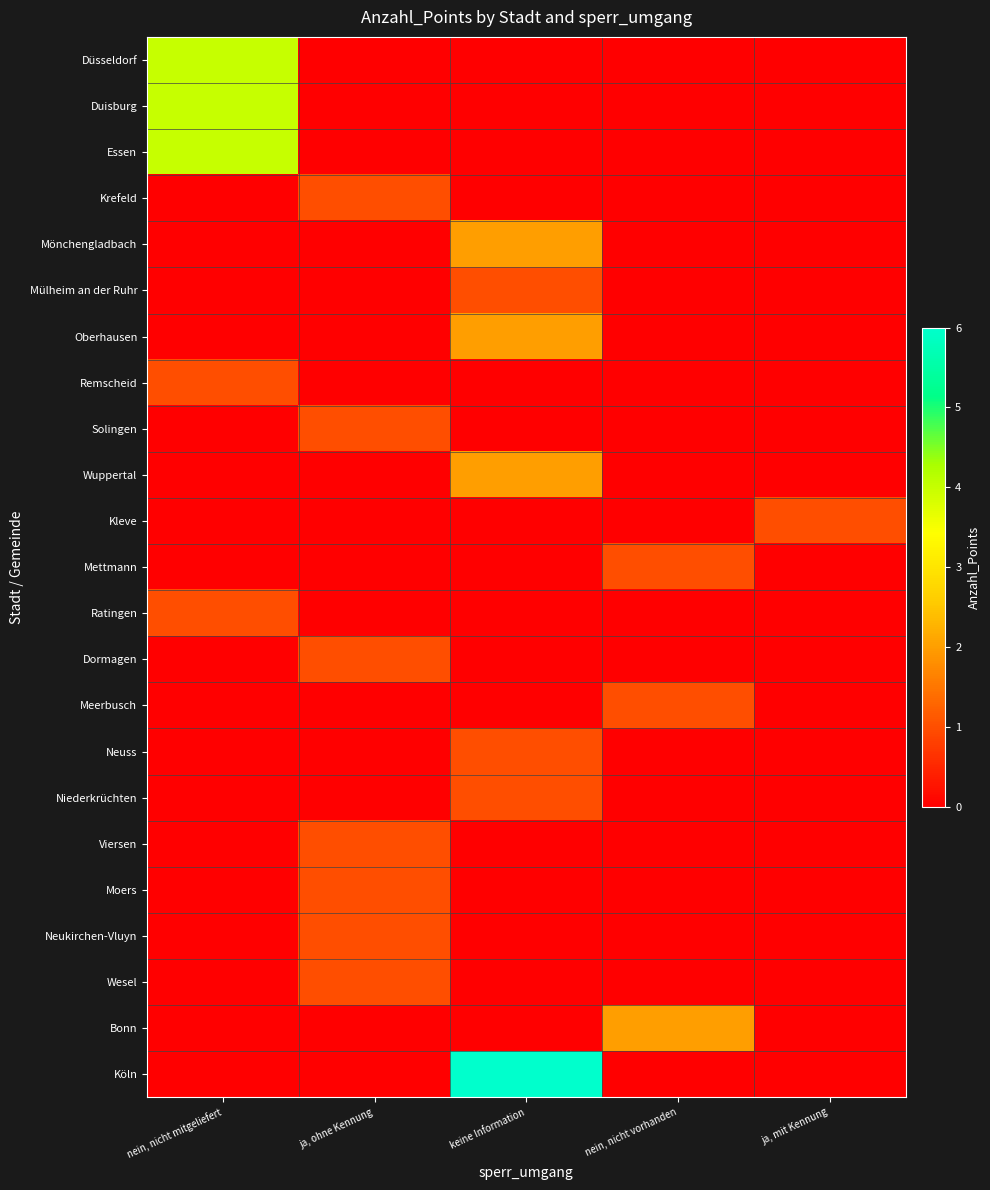

Reading left to right, transcribe all the data shown in this chart.

Düsseldorf: nein, nicht mitgeliefert=4	ja, ohne Kennung=0	keine Information=0	nein, nicht vorhanden=0	ja, mit Kennung=0
Duisburg: nein, nicht mitgeliefert=4	ja, ohne Kennung=0	keine Information=0	nein, nicht vorhanden=0	ja, mit Kennung=0
Essen: nein, nicht mitgeliefert=4	ja, ohne Kennung=0	keine Information=0	nein, nicht vorhanden=0	ja, mit Kennung=0
Krefeld: nein, nicht mitgeliefert=0	ja, ohne Kennung=1	keine Information=0	nein, nicht vorhanden=0	ja, mit Kennung=0
Mönchengladbach: nein, nicht mitgeliefert=0	ja, ohne Kennung=0	keine Information=2	nein, nicht vorhanden=0	ja, mit Kennung=0
Mülheim an der Ruhr: nein, nicht mitgeliefert=0	ja, ohne Kennung=0	keine Information=1	nein, nicht vorhanden=0	ja, mit Kennung=0
Oberhausen: nein, nicht mitgeliefert=0	ja, ohne Kennung=0	keine Information=2	nein, nicht vorhanden=0	ja, mit Kennung=0
Remscheid: nein, nicht mitgeliefert=1	ja, ohne Kennung=0	keine Information=0	nein, nicht vorhanden=0	ja, mit Kennung=0
Solingen: nein, nicht mitgeliefert=0	ja, ohne Kennung=1	keine Information=0	nein, nicht vorhanden=0	ja, mit Kennung=0
Wuppertal: nein, nicht mitgeliefert=0	ja, ohne Kennung=0	keine Information=2	nein, nicht vorhanden=0	ja, mit Kennung=0
Kleve: nein, nicht mitgeliefert=0	ja, ohne Kennung=0	keine Information=0	nein, nicht vorhanden=0	ja, mit Kennung=1
Mettmann: nein, nicht mitgeliefert=0	ja, ohne Kennung=0	keine Information=0	nein, nicht vorhanden=1	ja, mit Kennung=0
Ratingen: nein, nicht mitgeliefert=1	ja, ohne Kennung=0	keine Information=0	nein, nicht vorhanden=0	ja, mit Kennung=0
Dormagen: nein, nicht mitgeliefert=0	ja, ohne Kennung=1	keine Information=0	nein, nicht vorhanden=0	ja, mit Kennung=0
Meerbusch: nein, nicht mitgeliefert=0	ja, ohne Kennung=0	keine Information=0	nein, nicht vorhanden=1	ja, mit Kennung=0
Neuss: nein, nicht mitgeliefert=0	ja, ohne Kennung=0	keine Information=1	nein, nicht vorhanden=0	ja, mit Kennung=0
Niederkrüchten: nein, nicht mitgeliefert=0	ja, ohne Kennung=0	keine Information=1	nein, nicht vorhanden=0	ja, mit Kennung=0
Viersen: nein, nicht mitgeliefert=0	ja, ohne Kennung=1	keine Information=0	nein, nicht vorhanden=0	ja, mit Kennung=0
Moers: nein, nicht mitgeliefert=0	ja, ohne Kennung=1	keine Information=0	nein, nicht vorhanden=0	ja, mit Kennung=0
Neukirchen-Vluyn: nein, nicht mitgeliefert=0	ja, ohne Kennung=1	keine Information=0	nein, nicht vorhanden=0	ja, mit Kennung=0
Wesel: nein, nicht mitgeliefert=0	ja, ohne Kennung=1	keine Information=0	nein, nicht vorhanden=0	ja, mit Kennung=0
Bonn: nein, nicht mitgeliefert=0	ja, ohne Kennung=0	keine Information=0	nein, nicht vorhanden=2	ja, mit Kennung=0
Köln: nein, nicht mitgeliefert=0	ja, ohne Kennung=0	keine Information=6	nein, nicht vorhanden=0	ja, mit Kennung=0